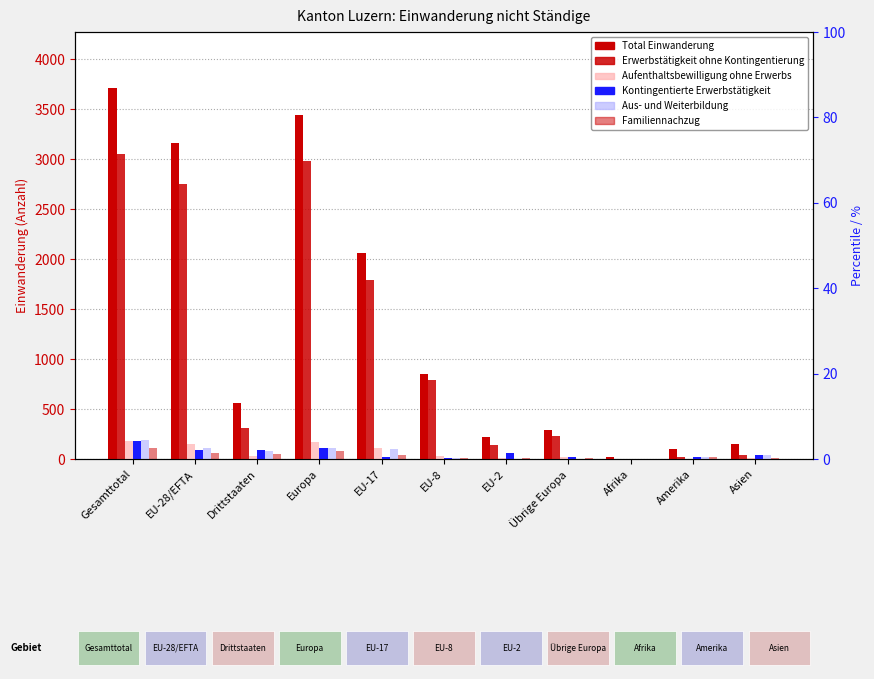

How many categories are shown in the chart?

11